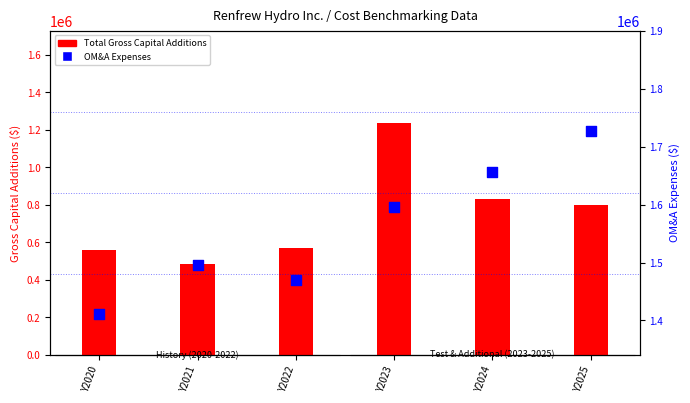

What are all the series names shown in the legend?

Total Gross Capital Additions, OM&A Expenses